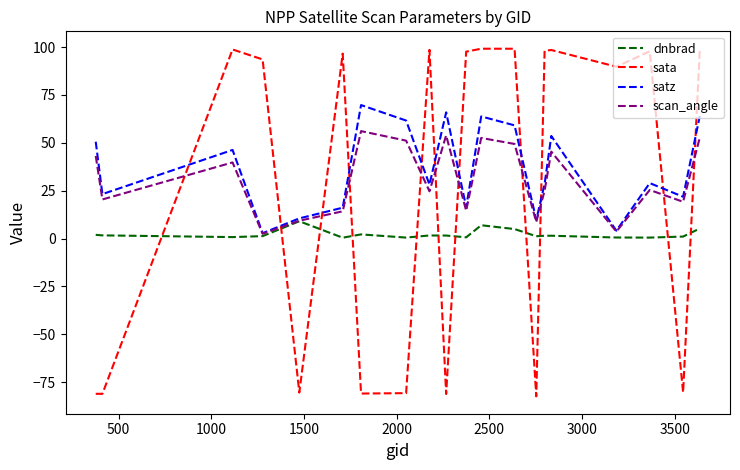

What is the highest value of the sata series?

99.1